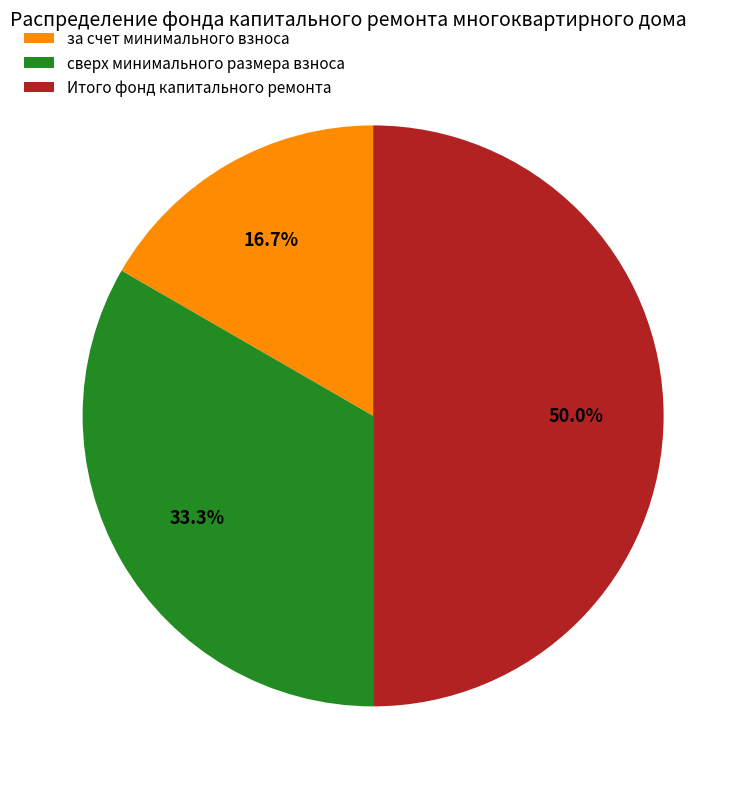

What is the smallest slice in the pie chart?

за счет минимального взноса